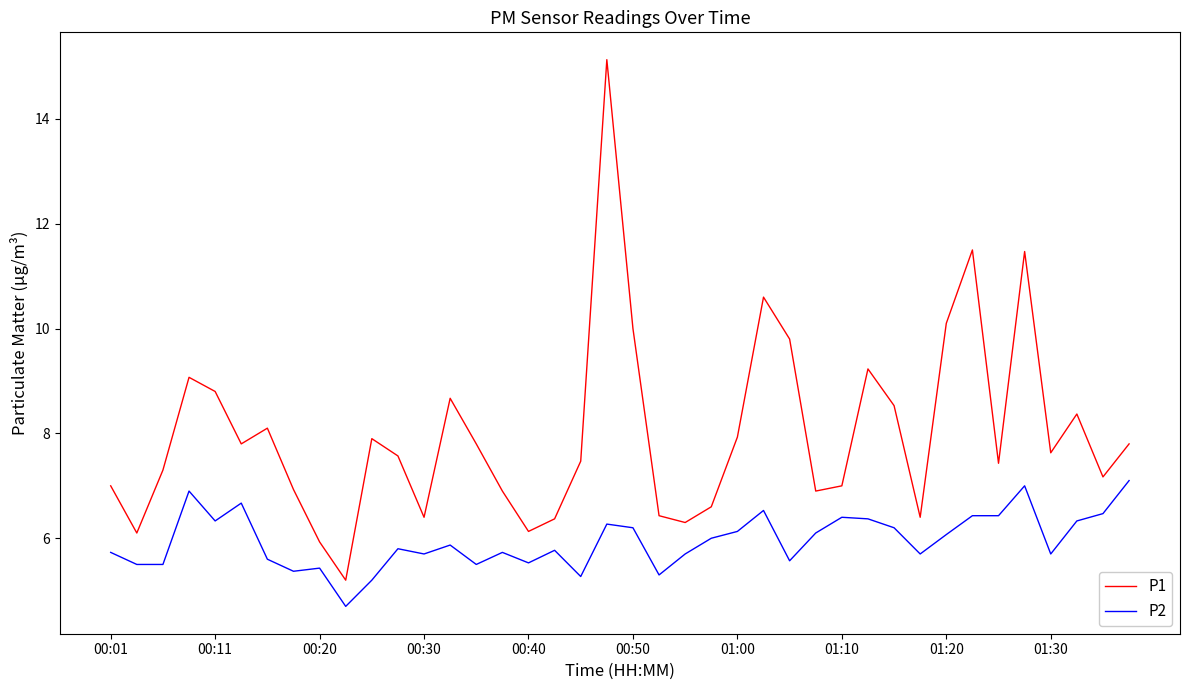

Does the chart have visible grid lines?

No